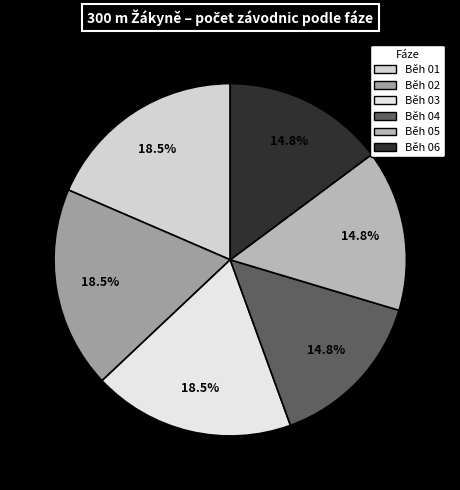

Which category has the smallest portion of the pie?

Běh 04